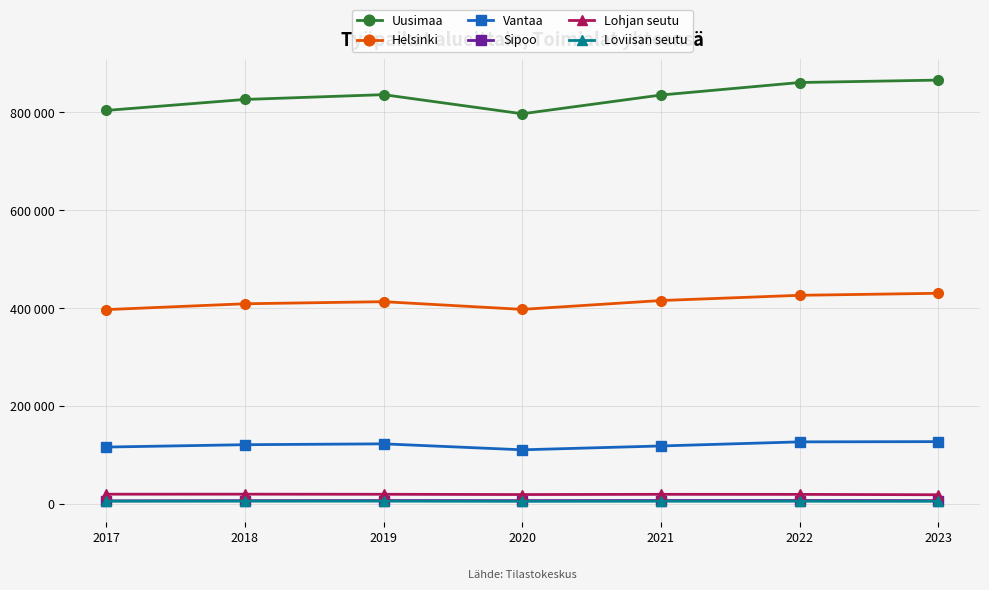

What is the sum of the Loviisan seutu values at 2021 and 2017?

11440